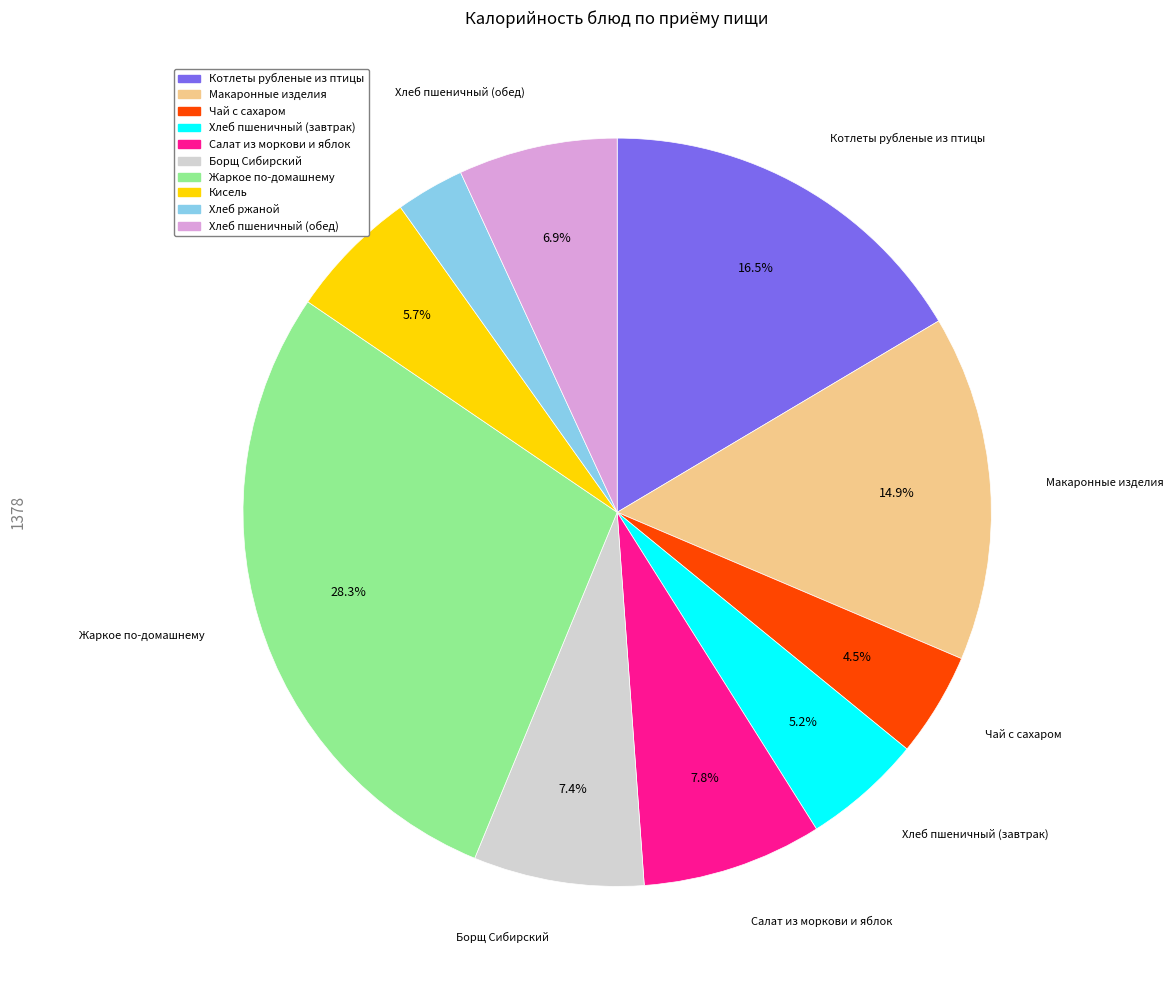

True or false: Кисель accounts for 17% of the total.

False